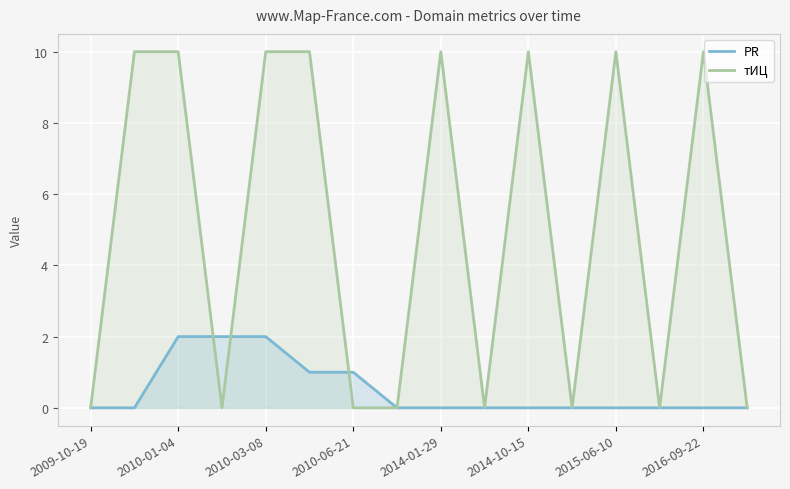

Which series has the largest range (max minus min)?

тИЦ